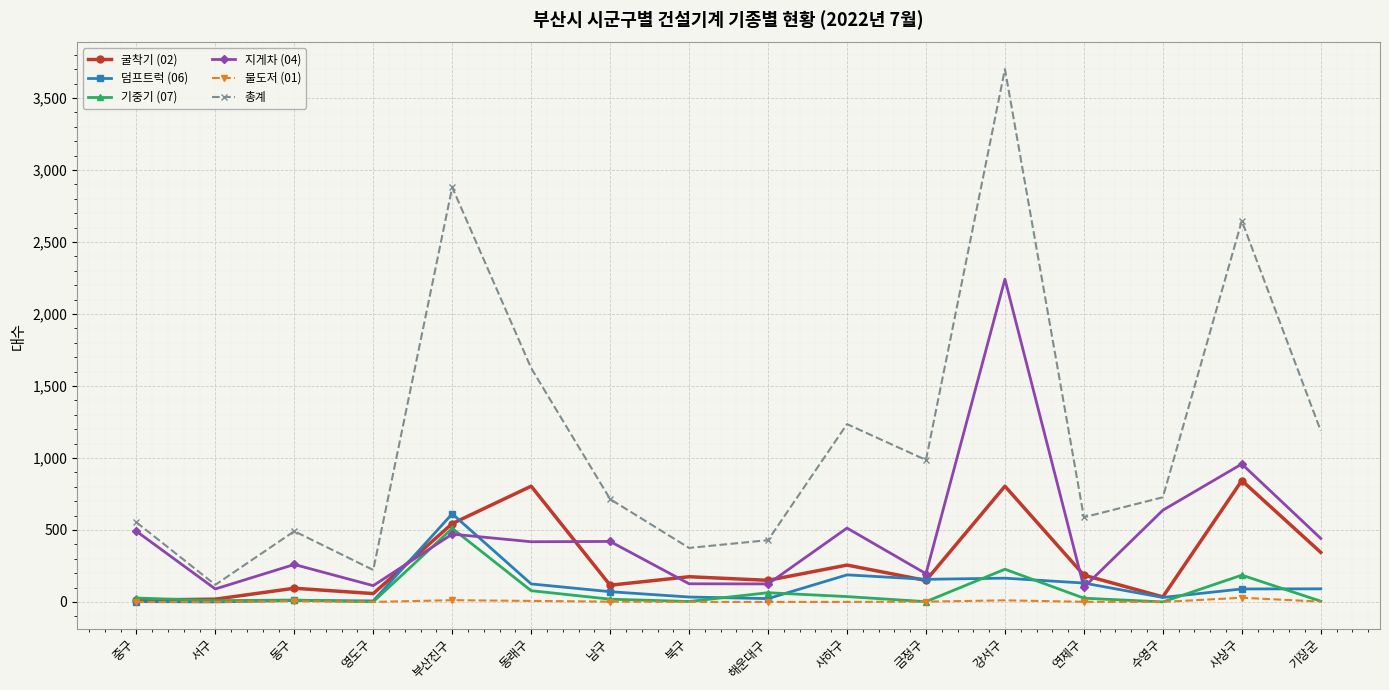

True or false: 총계 and 덤프트럭 (06) intersect in this chart.

False